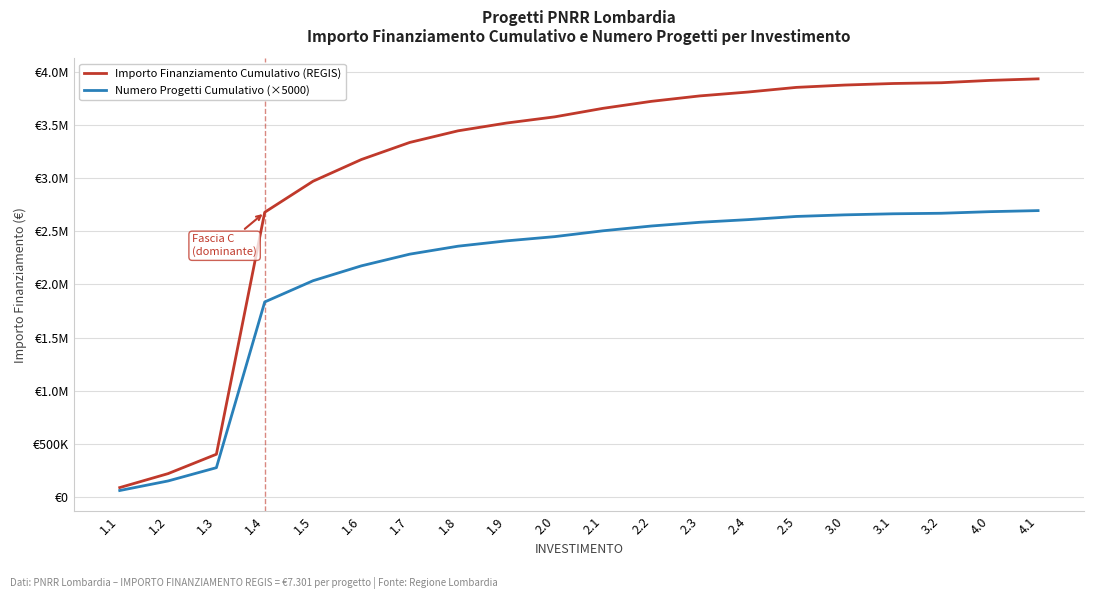

What are all the series names shown in the legend?

Importo Finanziamento Cumulativo (REGIS), Numero Progetti Cumulativo (×5000)